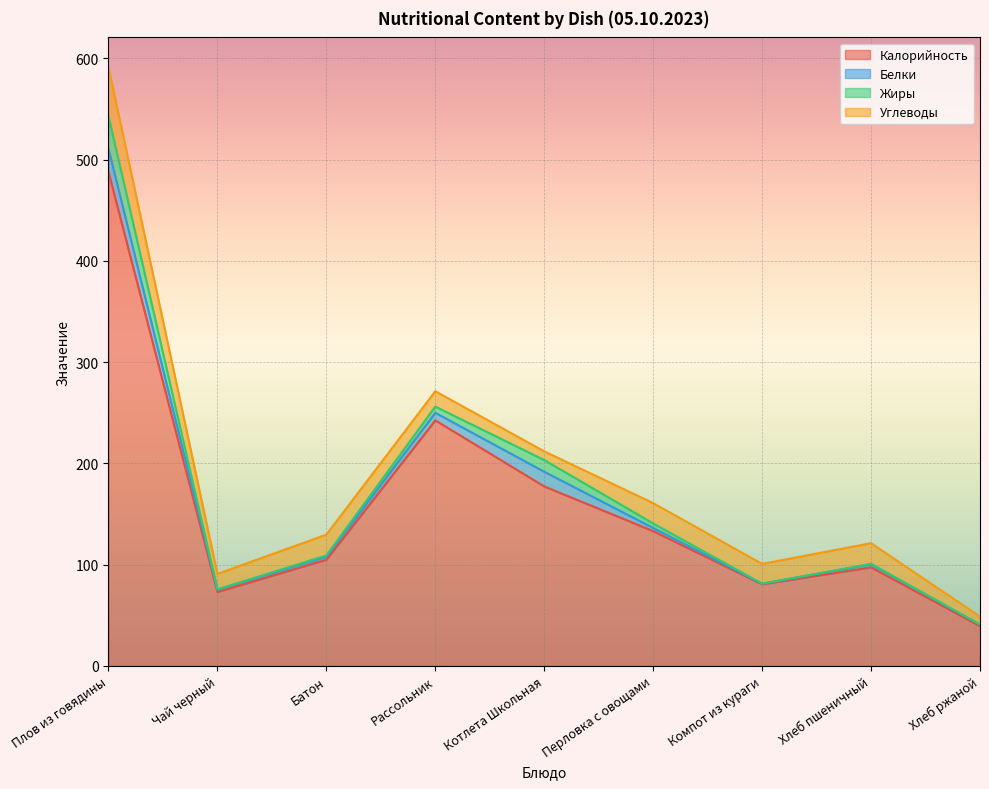

How many lines are shown in the chart?

4